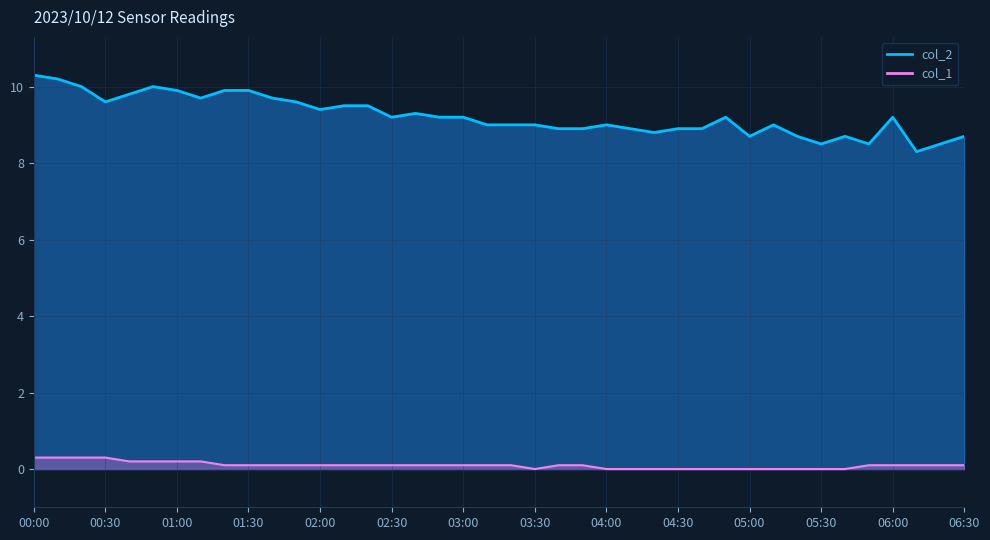

True or false: col_1 and col_2 intersect in this chart.

False